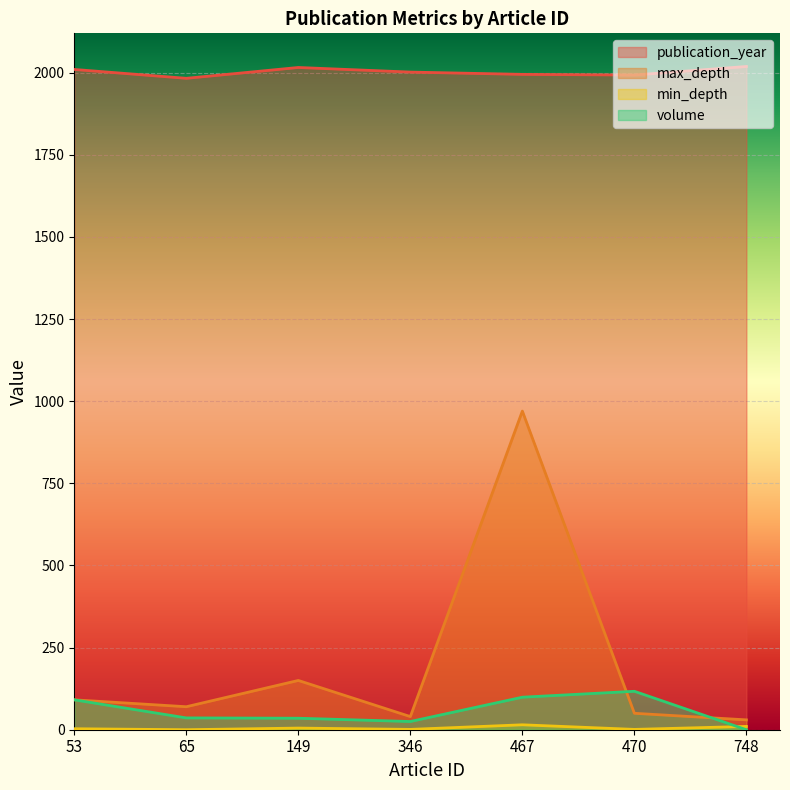

What is the total value across all series at 53?

2195